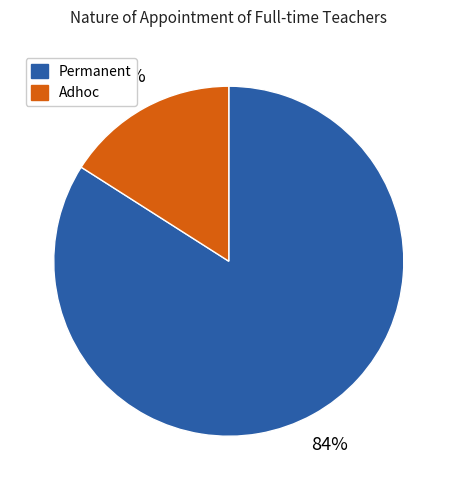

Approximately how many times larger is the value at Adhoc compared to Permanent?

0.2